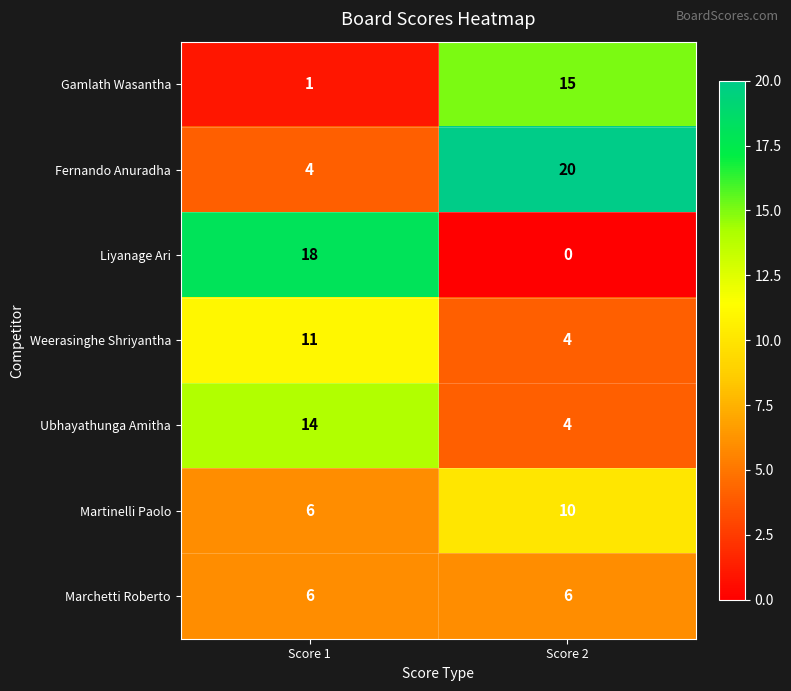

Which series has the largest total across all categories?

Fernando Anuradha